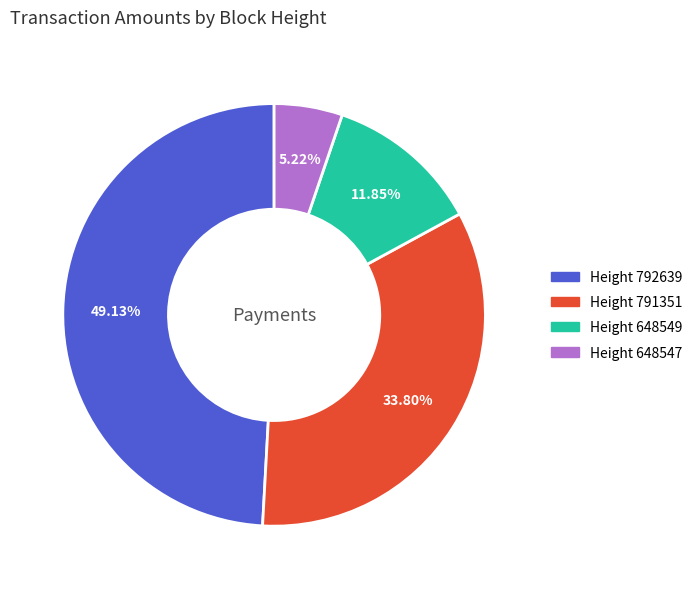

Between Height 792639 and Height 648549, which is larger?

Height 792639